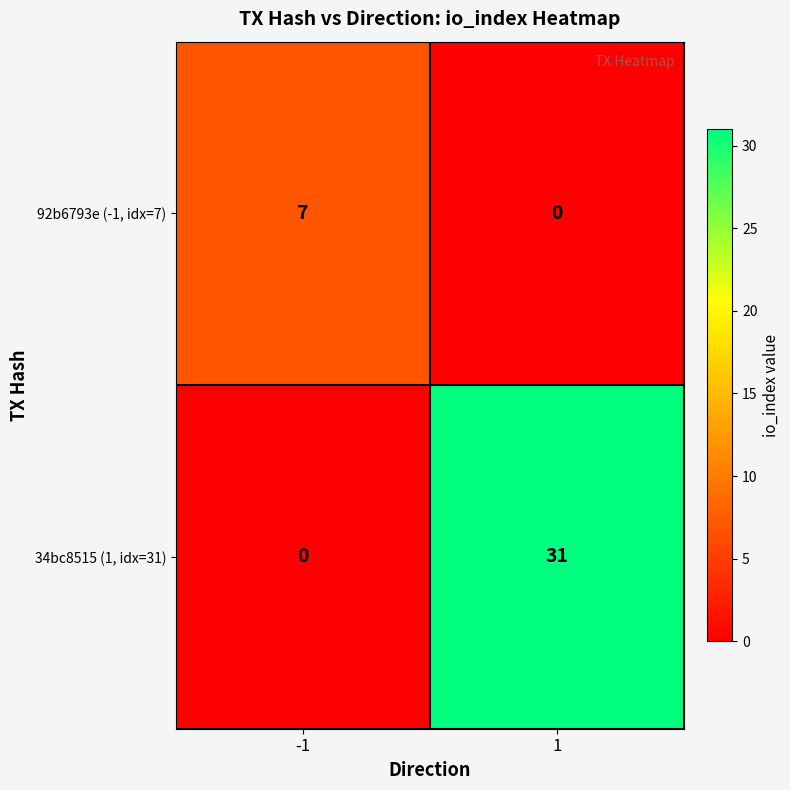

How many data points does each series have?

2